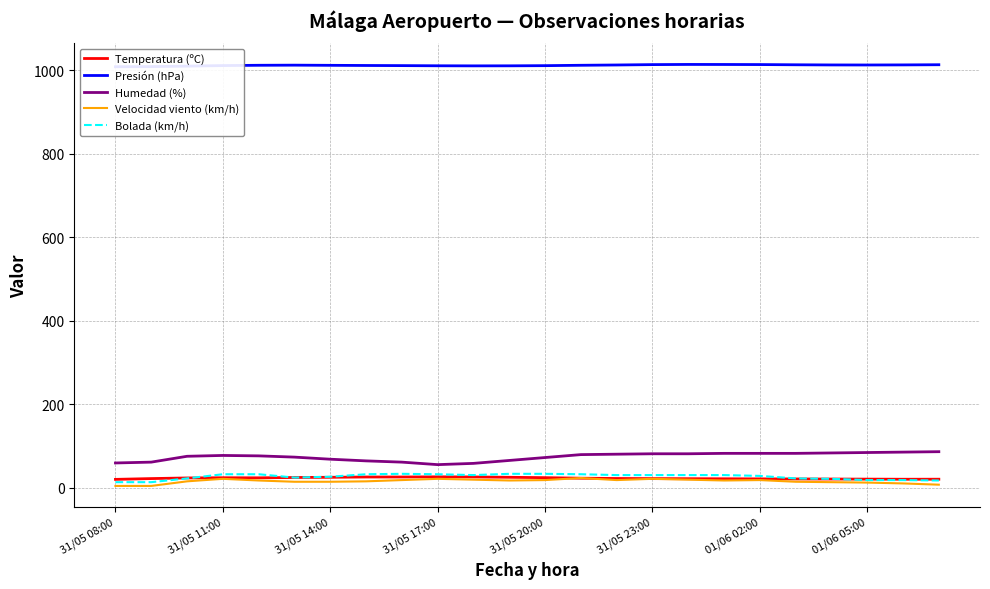

Which category has the lowest value across all series?

31/05 08:00